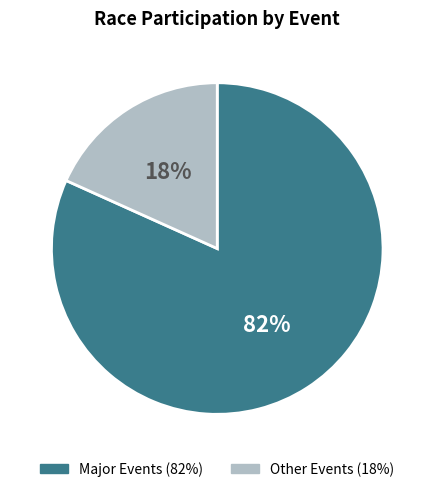

Is there any slice that represents more than half of the pie?

Yes